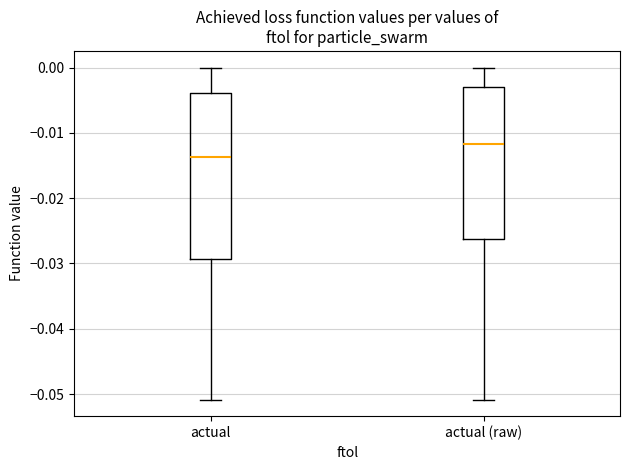

Reading left to right, transcribe this box plot: for each box, give where its median line is, the range the box spans, and where its two whiskers end, as read against the y-axis. The values are not printed on the chart, so give them approximately, as read against the axis.

actual: median -0.014, box -0.029 to -0.004, whiskers -0.051 to 0.000
actual (raw): median -0.012, box -0.026 to -0.003, whiskers -0.051 to 0.000